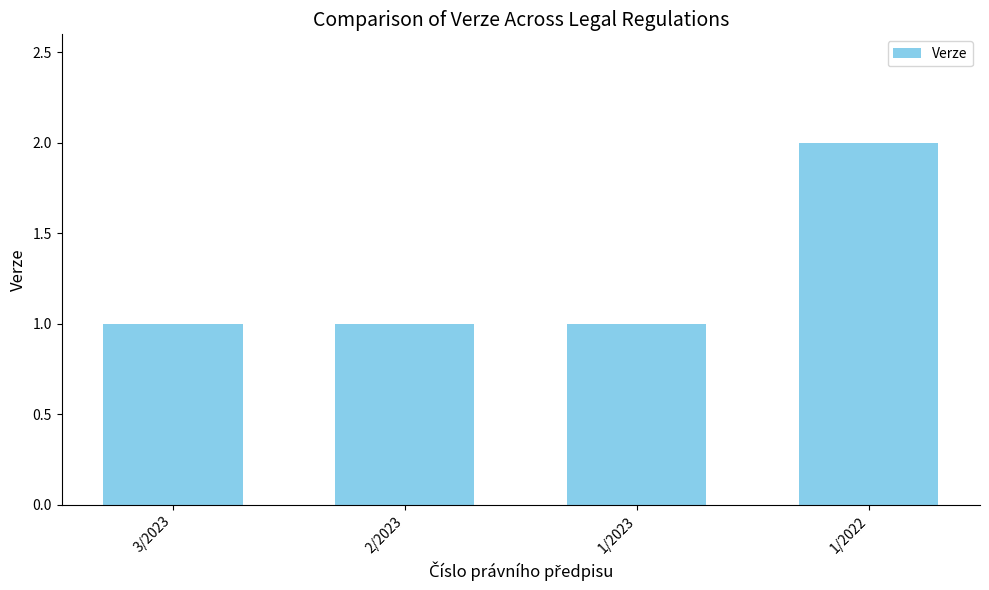

Are the bars grouped side by side (vs. stacked)?

No